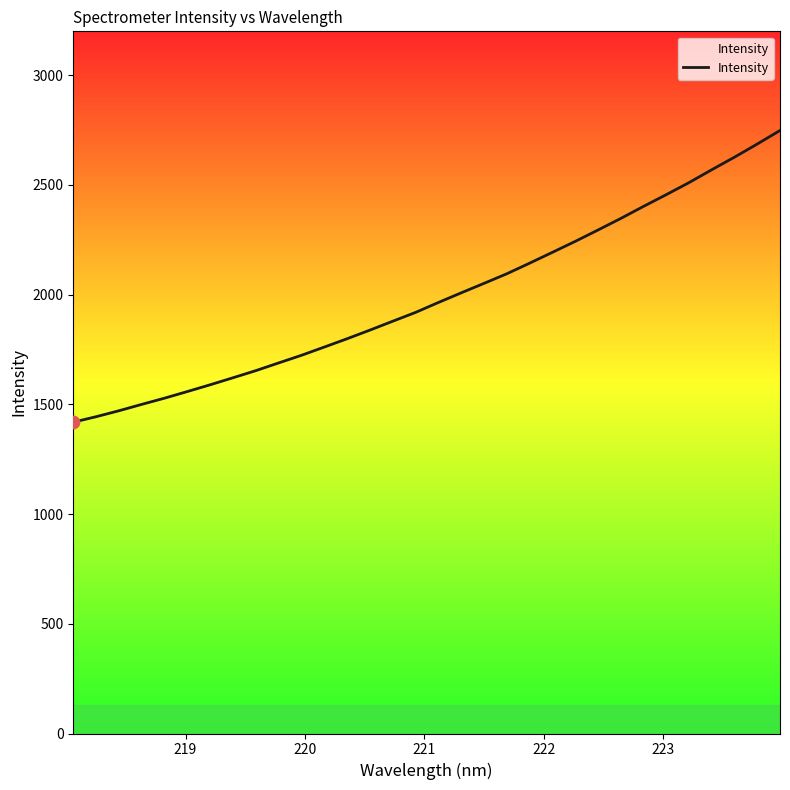

What is the minimum value shown in the chart?

1418.8